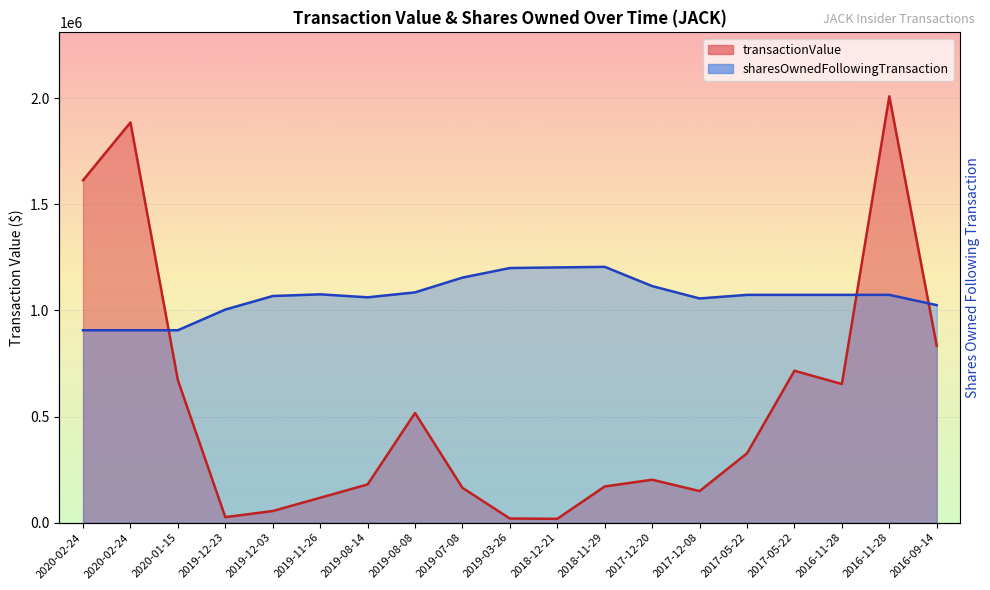

Is the value of sharesOwnedFollowingTransaction at 2018-11-29 greater than the value of transactionValue at 2019-08-14?

Yes